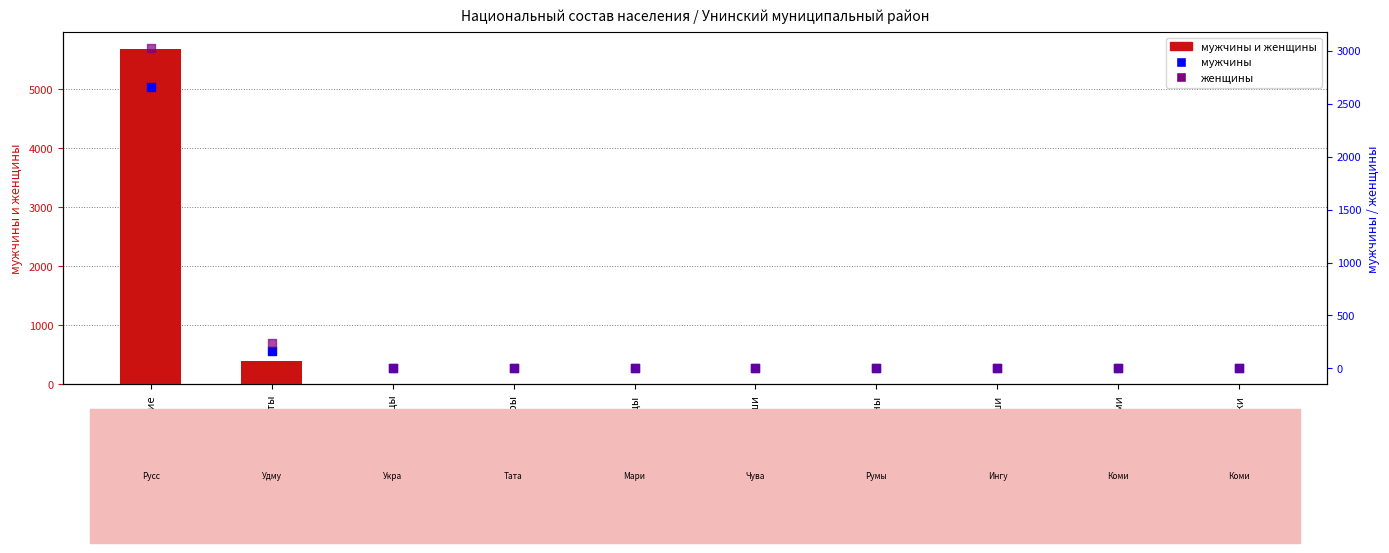

At how many categories does at least one series exceed 5387?

1